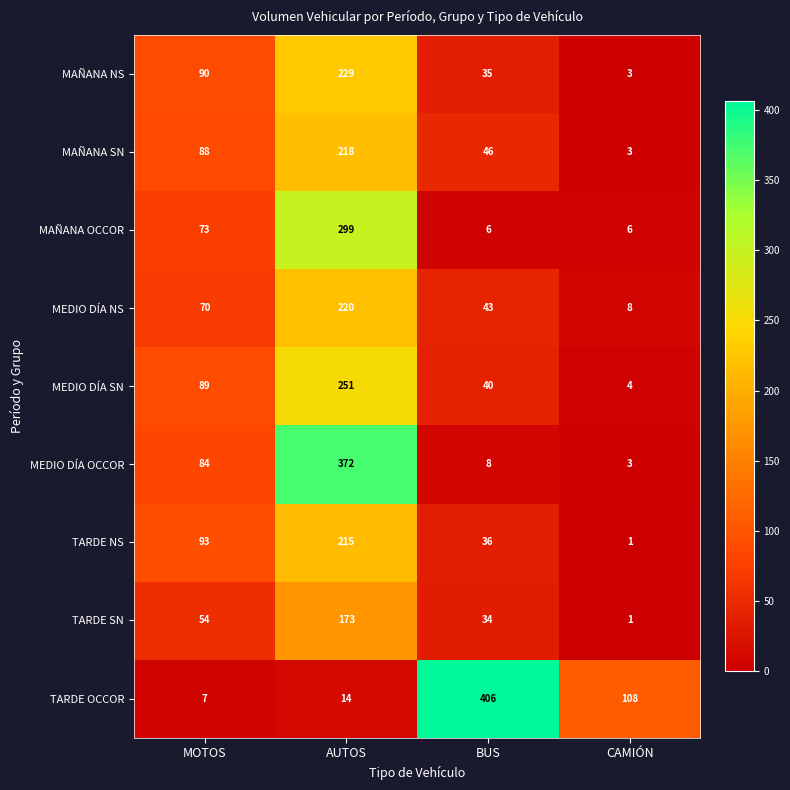

What is the sum of all MAÑANA NS values?

357